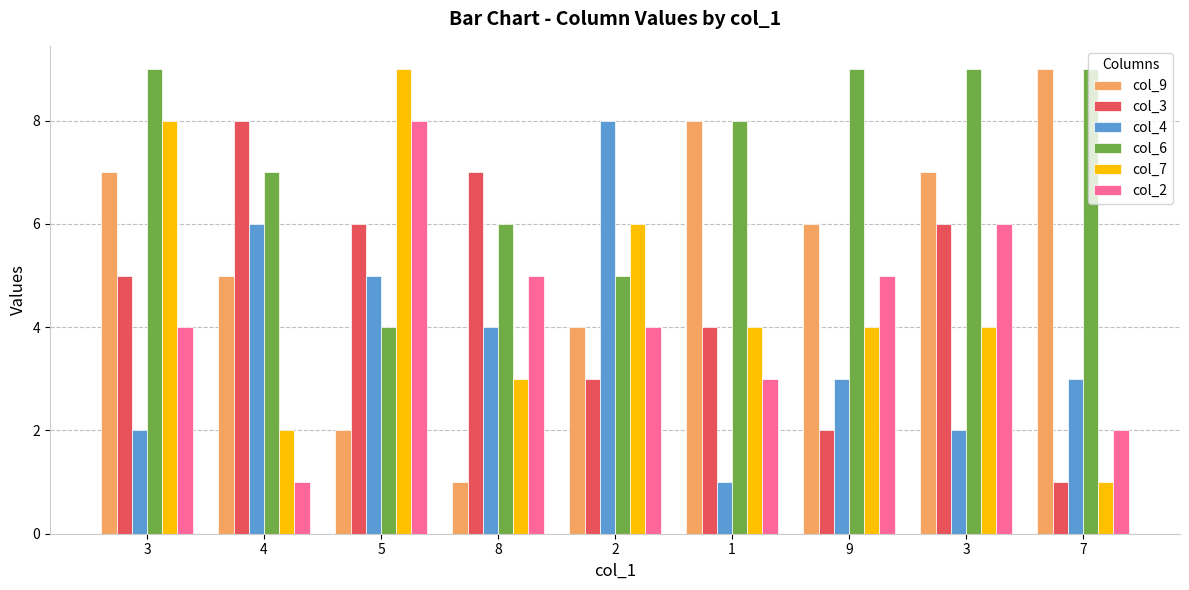

What is the difference between the maximum and second lowest values in the col_6 series?

4